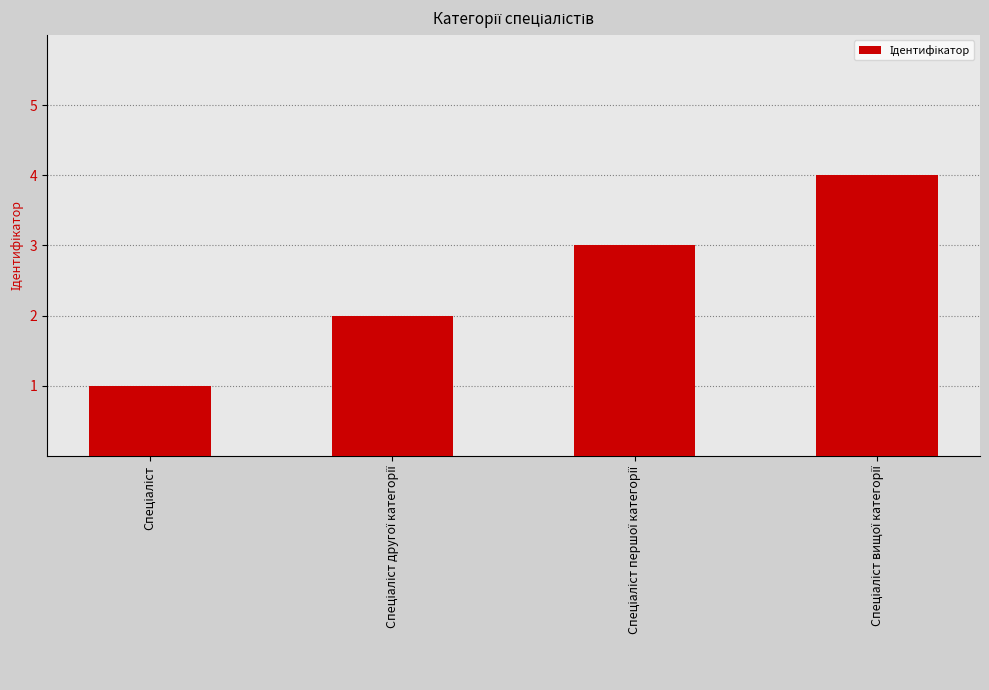

How many data points are less than 3?

2